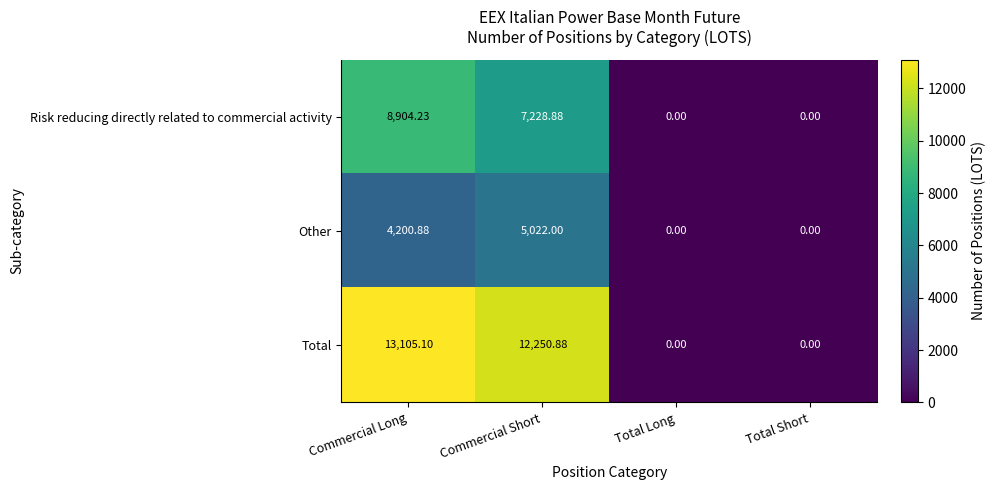

Which series has the widest spread of values?

Total